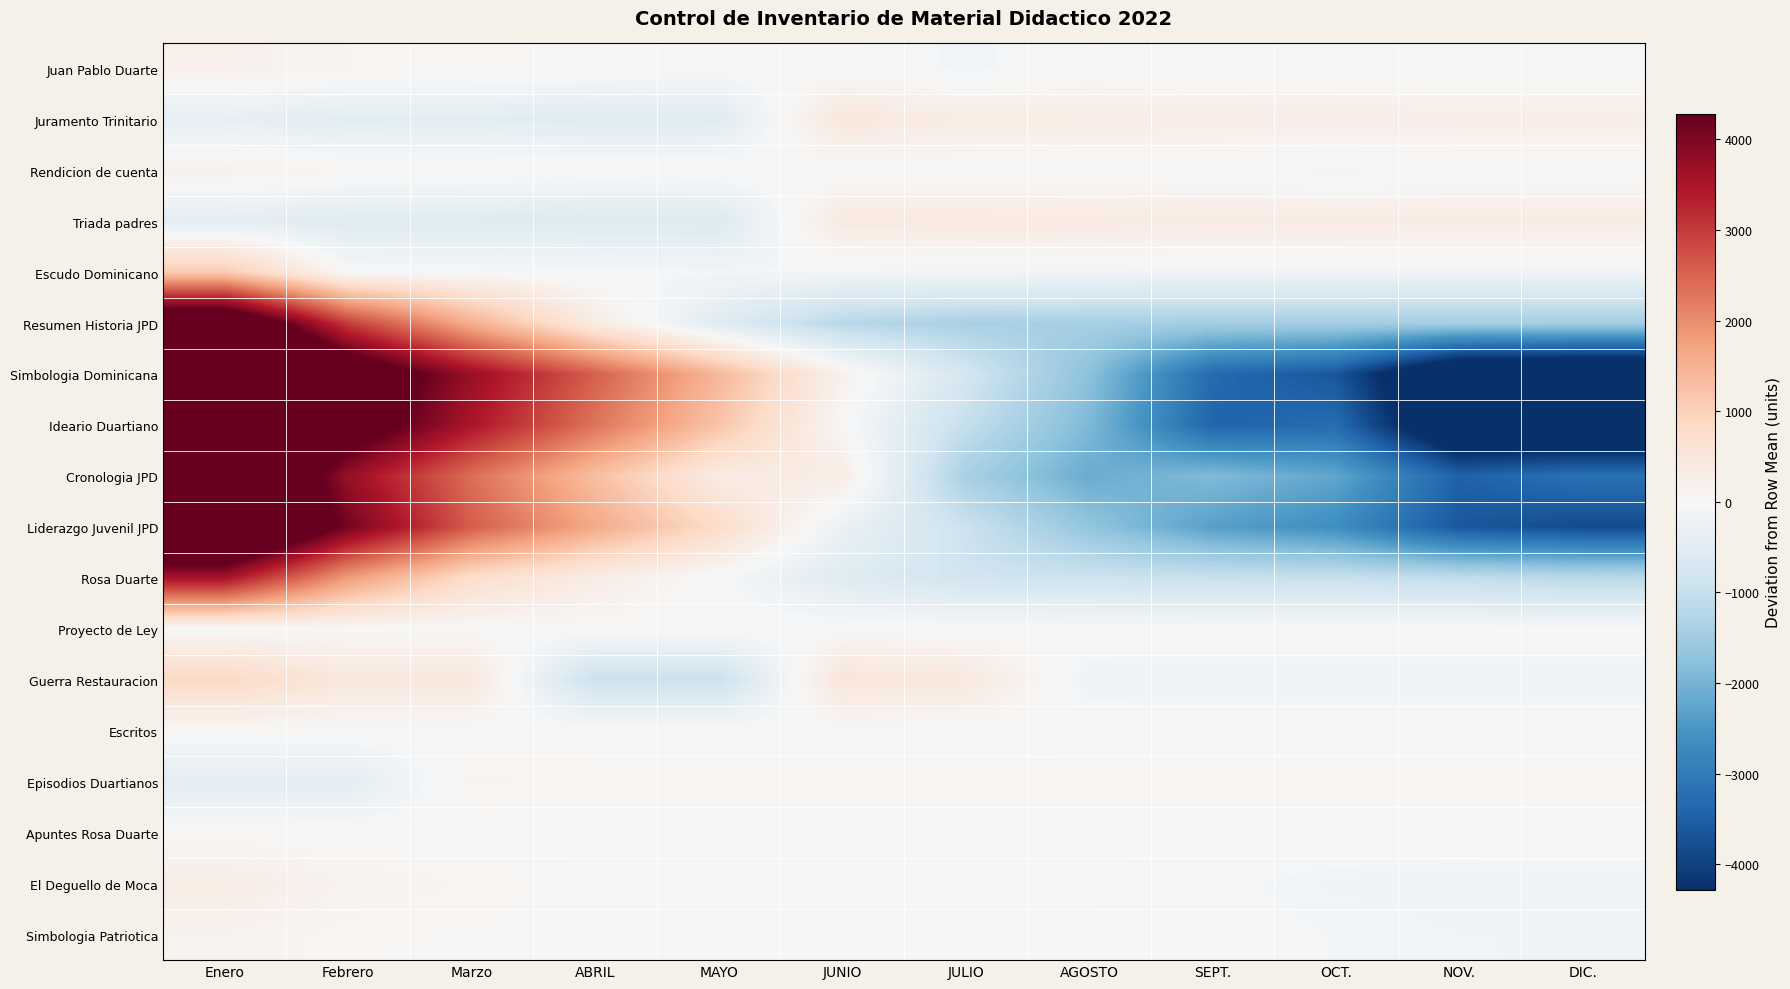

Reading left to right, transcribe all the data shown in this chart.

Juan Pablo Duarte: Enero=205.7	Febrero=99.7	Marzo=84.7	ABRIL=33.7	MAYO=0.7	JUNIO=-14.3	JULIO=-122.3	AGOSTO=-30.3	SEPT.=-56.3	OCT.=-58.3	NOV.=-71.3	DIC.=-71.3
Juramento Trinitario: Enero=-369.2	Febrero=-473.2	Marzo=-458.2	ABRIL=-508.2	MAYO=-516.2	JUNIO=478.8	JULIO=328.8	AGOSTO=319.8	SEPT.=302.8	OCT.=301.8	NOV.=296.8	DIC.=296.8
Rendicion de cuenta: Enero=191.2	Febrero=80.2	Marzo=72.2	ABRIL=26.2	MAYO=54.2	JUNIO=-31.8	JULIO=-34.8	AGOSTO=-42.8	SEPT.=-64.8	OCT.=-110.8	NOV.=-68.8	DIC.=-69.8
Triada padres: Enero=-429.8	Febrero=-531.8	Marzo=-541.8	ABRIL=-572.8	MAYO=-591.8	JUNIO=404.2	JULIO=400.2	AGOSTO=393.2	SEPT.=374.2	OCT.=374.2	NOV.=362.2	DIC.=359.2
Escudo Dominicano: Enero=1104.6	Febrero=-11.4	Marzo=-20.4	ABRIL=-66.4	MAYO=-90.4	JUNIO=-104.4	JULIO=-111.4	AGOSTO=-119.4	SEPT.=-144.4	OCT.=-144.4	NOV.=-147.4	DIC.=-144.4
Resumen Historia JPD: Enero=5482.4	Febrero=2961.4	Marzo=1523.4	ABRIL=338.4	MAYO=-526.6	JUNIO=-1187.6	JULIO=-1387.6	AGOSTO=-1427.6	SEPT.=-1443.6	OCT.=-1444.6	NOV.=-1444.6	DIC.=-1443.6
Simbologia Dominicana: Enero=7431.2	Febrero=5105.2	Marzo=3699.2	ABRIL=2555.2	MAYO=1414.2	JUNIO=196.2	JULIO=-755.8	AGOSTO=-1759.8	SEPT.=-3311.8	OCT.=-3659.8	NOV.=-5381.8	DIC.=-5531.8
Ideario Duartiano: Enero=8308.2	Febrero=4851.2	Marzo=3494.2	ABRIL=2307.2	MAYO=1216.2	JUNIO=26.2	JULIO=-998.8	AGOSTO=-1907.8	SEPT.=-3417.8	OCT.=-3291.8	NOV.=-5231.8	DIC.=-5354.8
Cronologia JPD: Enero=6241.9	Febrero=3711.9	Marzo=2383.9	ABRIL=1296.9	MAYO=336.9	JUNIO=329.9	JULIO=-1401.1	AGOSTO=-2136.1	SEPT.=-1881.1	OCT.=-2235.1	NOV.=-3462.1	DIC.=-3186.1
Liderazgo Juvenil JPD: Enero=6251.8	Febrero=4092.8	Marzo=2585.8	ABRIL=1617.8	MAYO=777.8	JUNIO=-278.2	JULIO=-907.2	AGOSTO=-1679.2	SEPT.=-2334.2	OCT.=-2659.2	NOV.=-3636.2	DIC.=-3831.2
Rosa Duarte: Enero=3565.9	Febrero=1805.9	Marzo=747.9	ABRIL=305.9	MAYO=-34.1	JUNIO=-525.1	JULIO=-834.1	AGOSTO=-889.1	SEPT.=-955.1	OCT.=-970.1	NOV.=-1059.1	DIC.=-1159.1
Proyecto de Ley: Enero=12.7	Febrero=11.7	Marzo=11.7	ABRIL=12.7	MAYO=12.7	JUNIO=12.7	JULIO=-12.3	AGOSTO=-12.3	SEPT.=-12.3	OCT.=-12.3	NOV.=-12.3	DIC.=-12.3
Guerra Restauracion: Enero=867.4	Febrero=454.4	Marzo=454.4	ABRIL=-942.6	MAYO=-942.6	JUNIO=531.4	JULIO=431.4	AGOSTO=-160.6	SEPT.=-172.6	OCT.=-173.6	NOV.=-173.6	DIC.=-173.6
Escritos: Enero=14.4	Febrero=13.4	Marzo=13.4	ABRIL=13.4	MAYO=13.4	JUNIO=9.4	JULIO=5.4	AGOSTO=-15.6	SEPT.=-15.6	OCT.=-16.6	NOV.=-17.6	DIC.=-17.6
Episodios Duartianos: Enero=-425.8	Febrero=-425.8	Marzo=104.2	ABRIL=93.2	MAYO=90.2	JUNIO=89.2	JULIO=84.2	AGOSTO=82.2	SEPT.=81.2	OCT.=75.2	NOV.=79.2	DIC.=73.2
Apuntes Rosa Duarte: Enero=34.3	Febrero=12.3	Marzo=7.3	ABRIL=4.3	MAYO=1.3	JUNIO=0.3	JULIO=-1.7	AGOSTO=-3.7	SEPT.=-3.7	OCT.=-13.7	NOV.=-19.7	DIC.=-17.7
El Deguello de Moca: Enero=312.8	Febrero=144.8	Marzo=86.8	ABRIL=42.8	MAYO=6.8	JUNIO=-1.2	JULIO=-19.2	AGOSTO=-42.2	SEPT.=-72.2	OCT.=-140.2	NOV.=-155.2	DIC.=-163.2
Simbologia Patriotica: Enero=149.9	Febrero=69.9	Marzo=57.9	ABRIL=50.9	MAYO=37.9	JUNIO=19.9	JULIO=43.9	AGOSTO=-15.1	SEPT.=-45.1	OCT.=-101.1	NOV.=-132.1	DIC.=-137.1